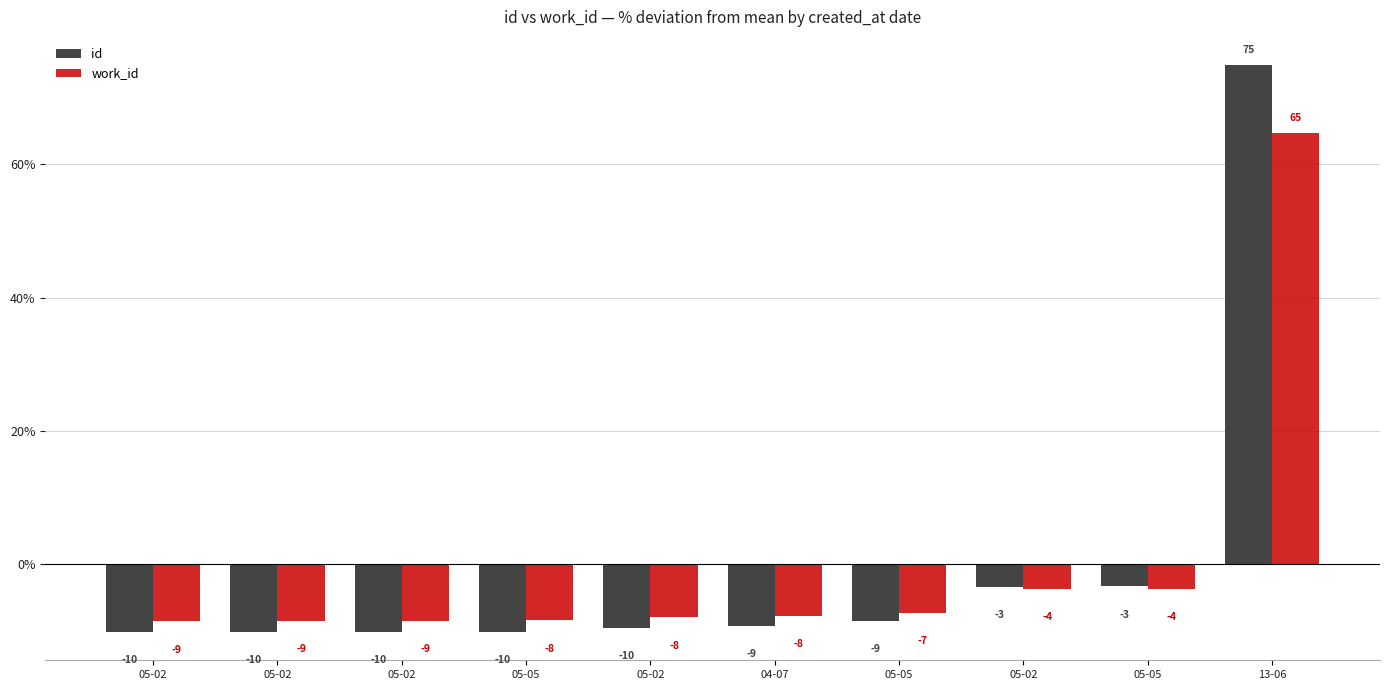

Which label corresponds to the largest value in the chart?

13-06